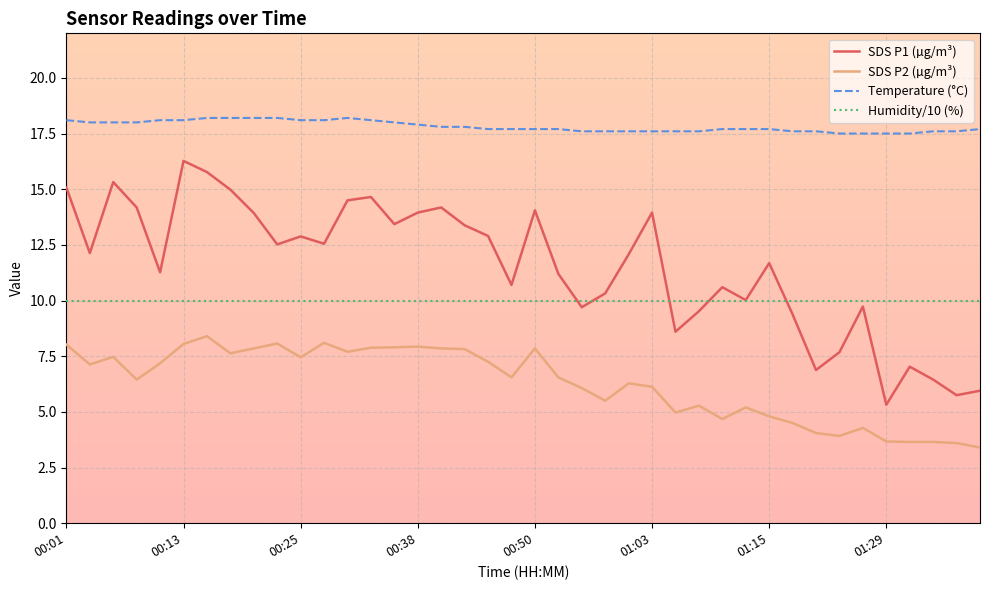

Which series has the largest total across all categories?

Temperature (°C)